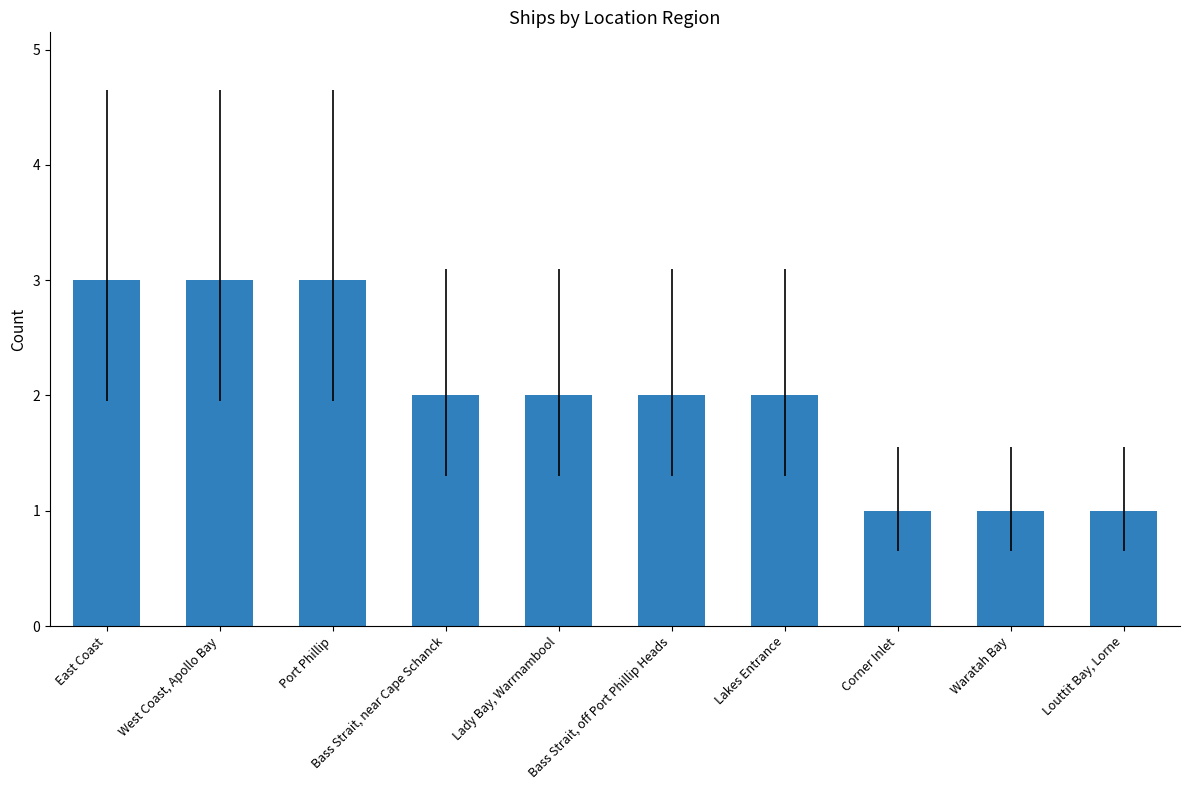

How many categories are shown in the chart?

10